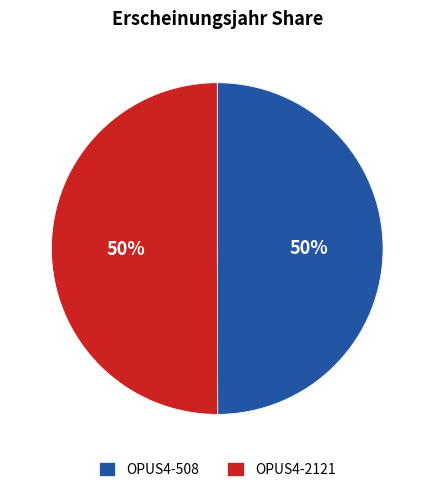

Do OPUS4-508 and OPUS4-2121 together represent more than half of the pie?

Yes